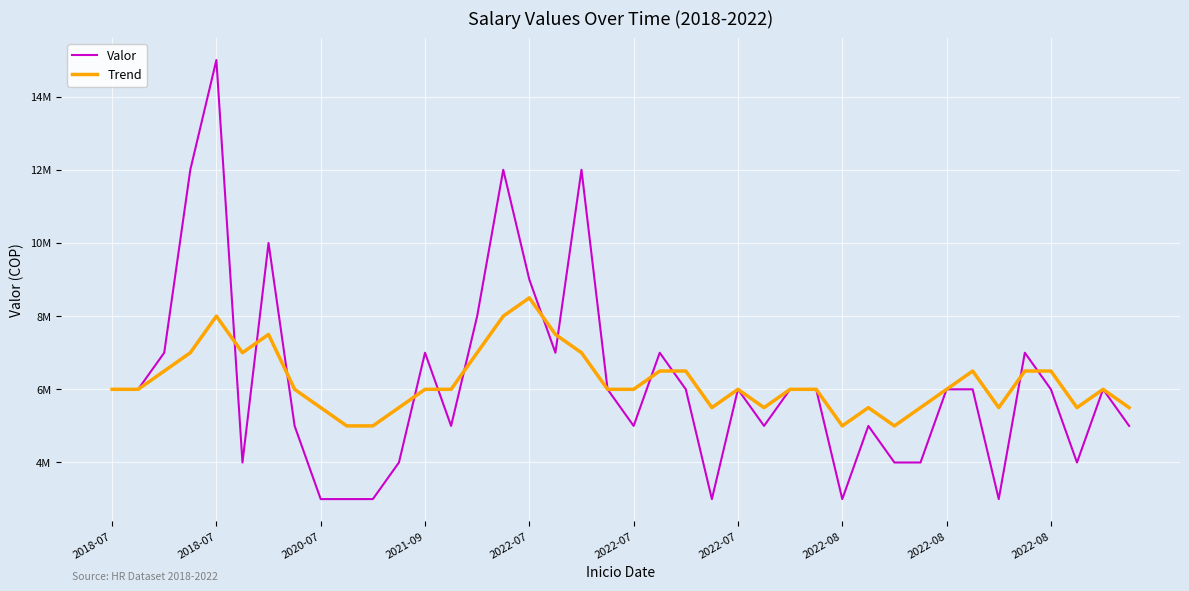

Does the chart display data point markers on the line(s)?

No